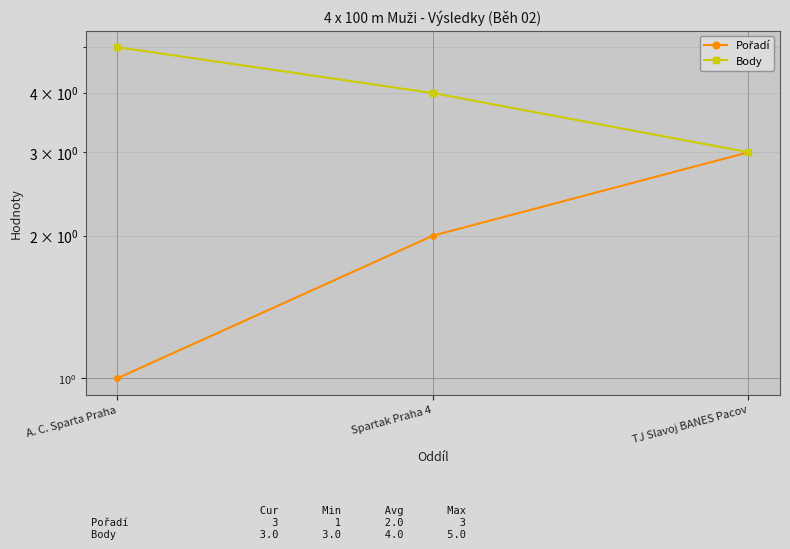

What is the total value across all series at TJ Slavoj BANES Pacov?

6